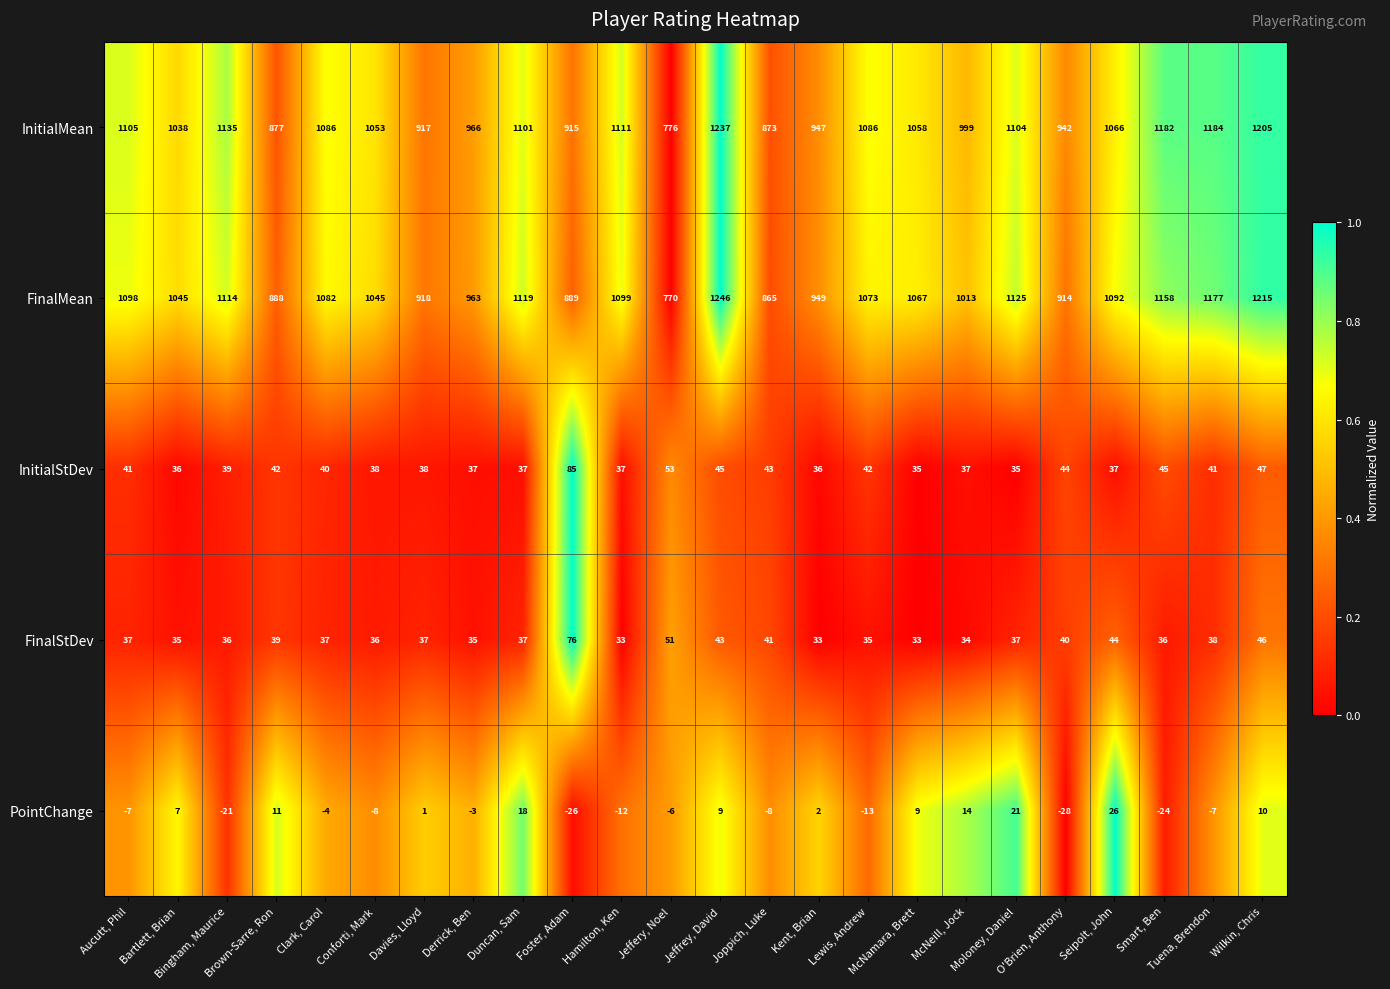

What is the maximum value for PointChange?

26